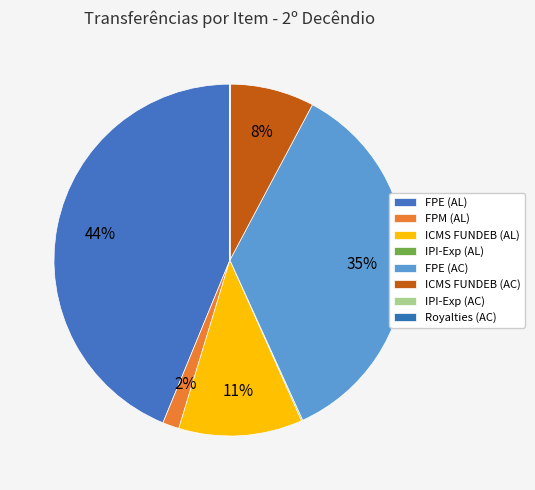

Count the number of slices in the pie.

8